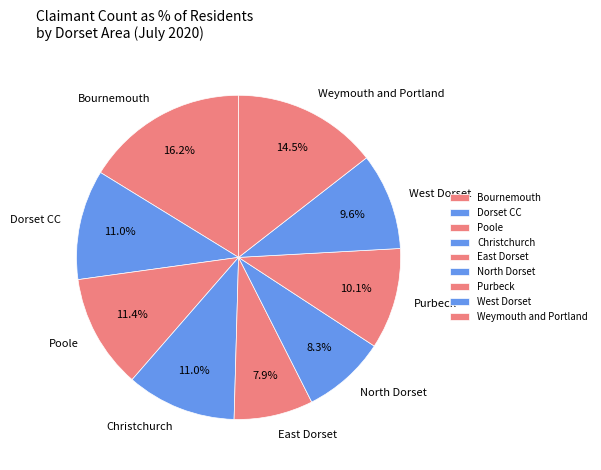

What is the largest slice in the pie chart?

Bournemouth